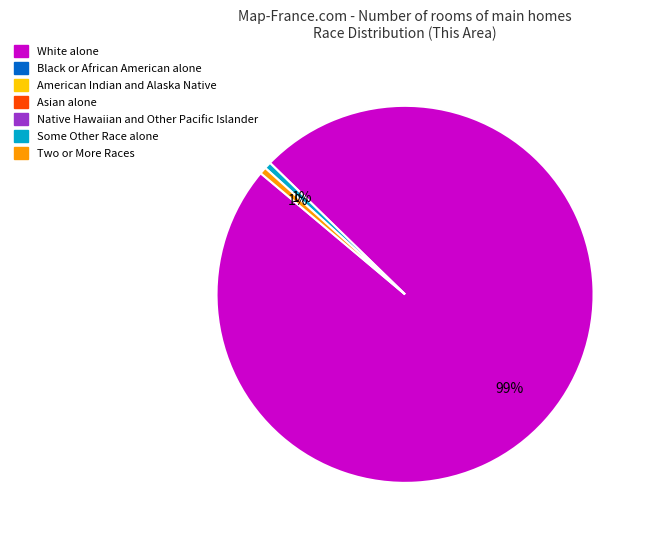

To the nearest percent, what is the average slice percentage?

33%